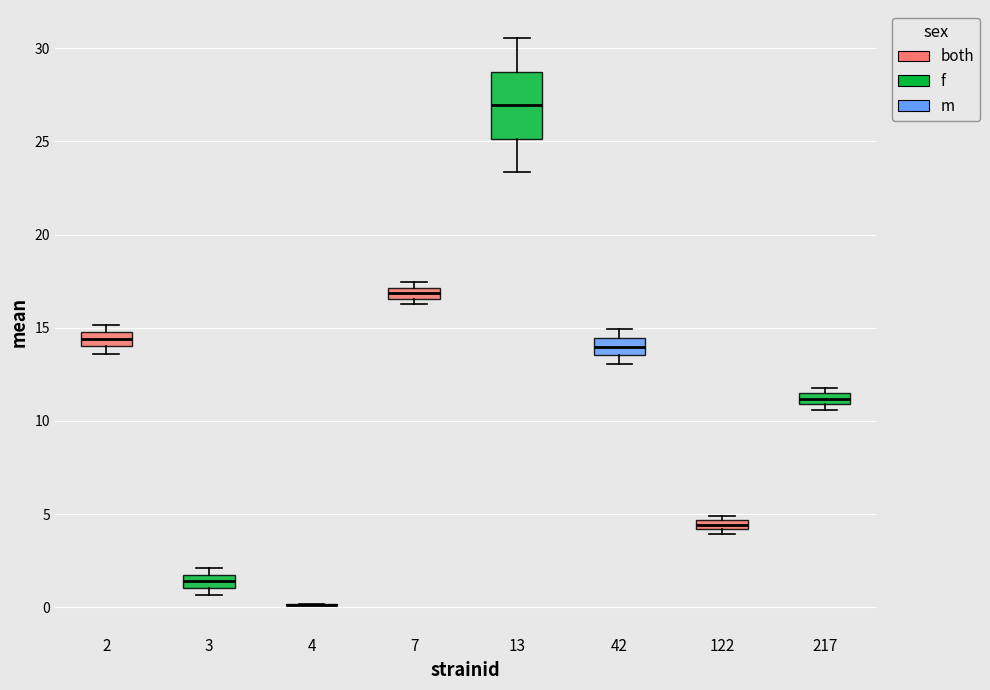

Which box is the tallest, from its lower edge to its upper edge?

13